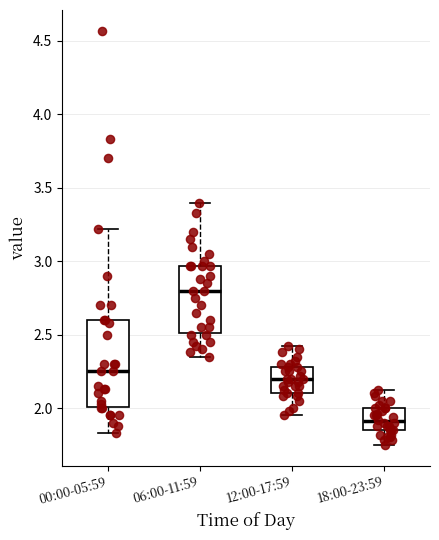

Which box's median line is the lowest?

18:00-23:59